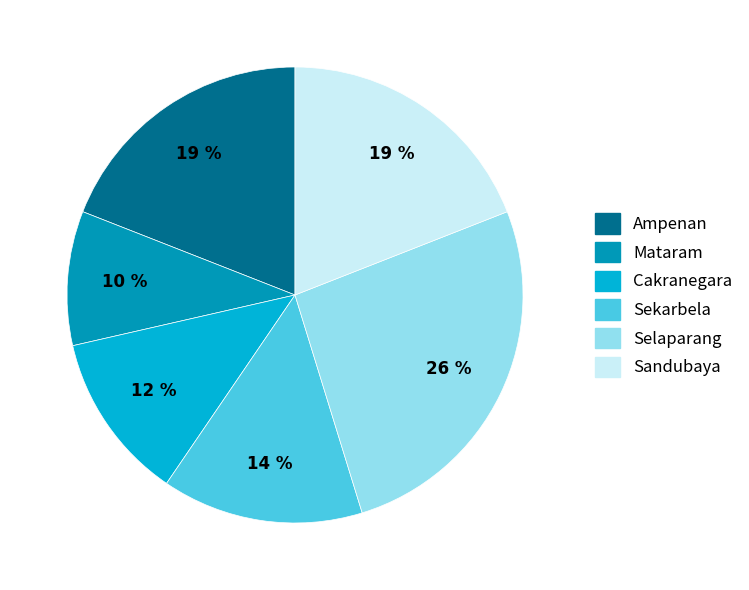

To the nearest percent, what is the average slice percentage?

17%